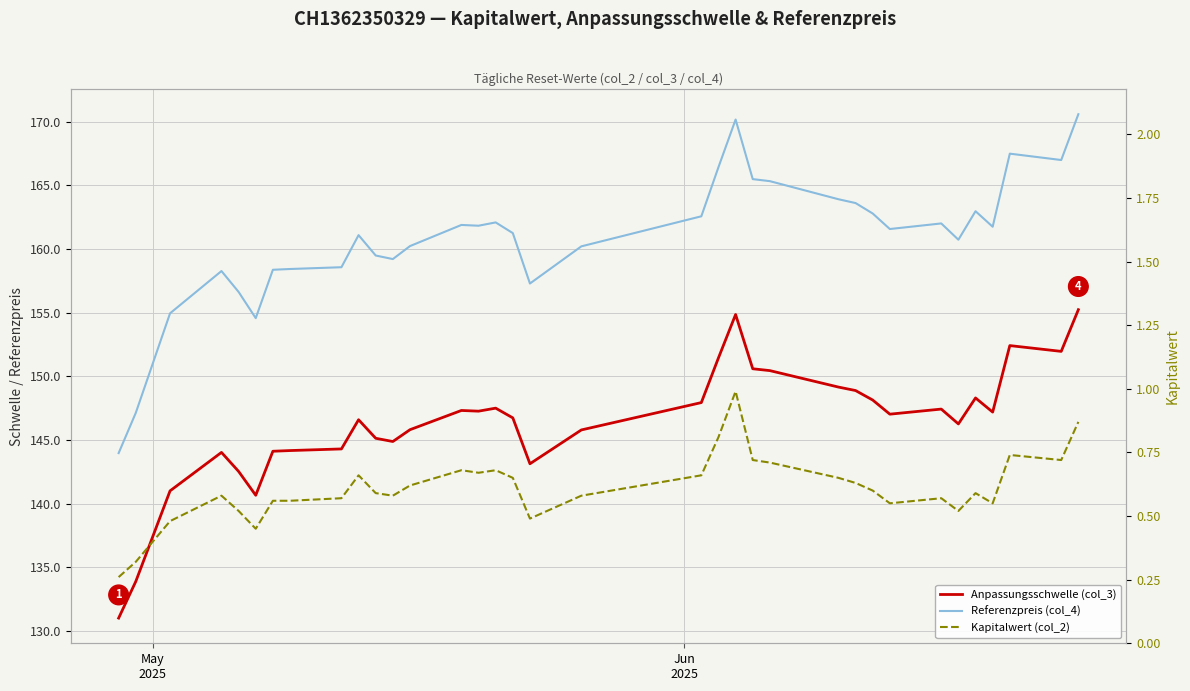

At which label is Kapitalwert (col_2) closest to 0?

May
2025